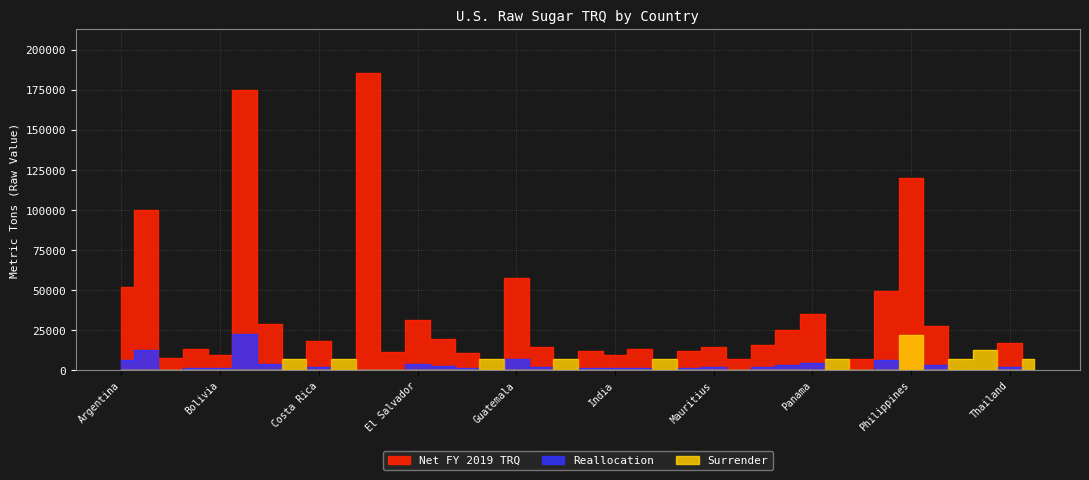

What are all the series names shown in the legend?

Net FY 2019 TRQ, Reallocation, Surrender